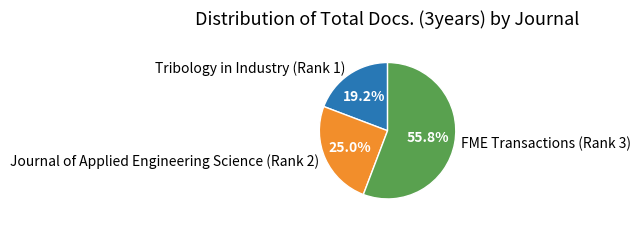

Is there a majority slice in this chart?

Yes